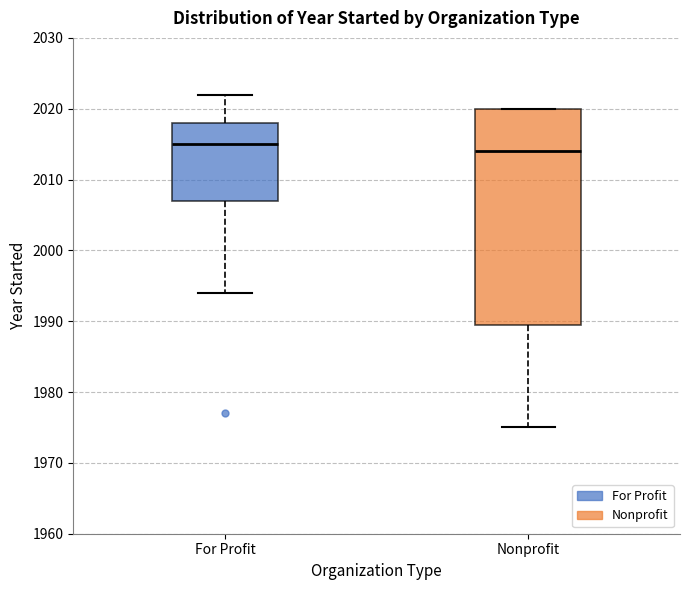

Which box's median line is the highest?

For Profit